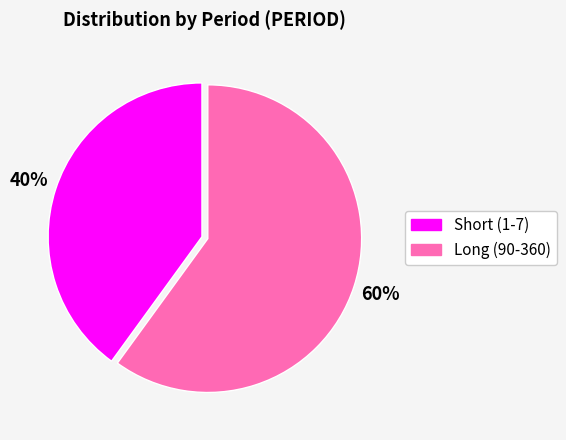

To the nearest percent, what is the average slice percentage?

50%